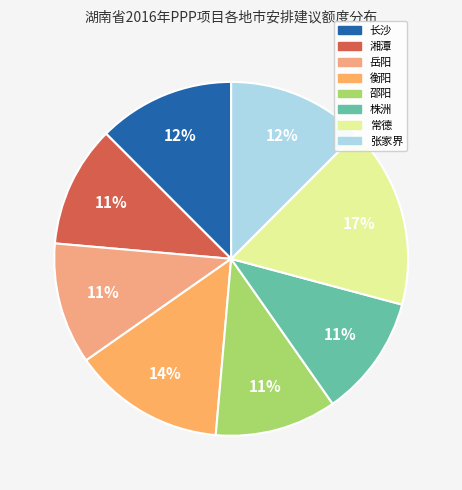

To the nearest percent, what is the average slice percentage?

12%